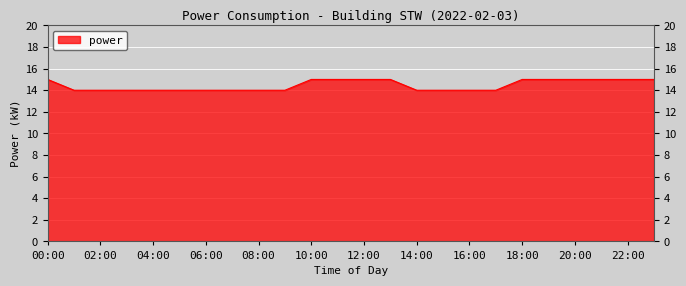

What is the greatest value displayed?

15